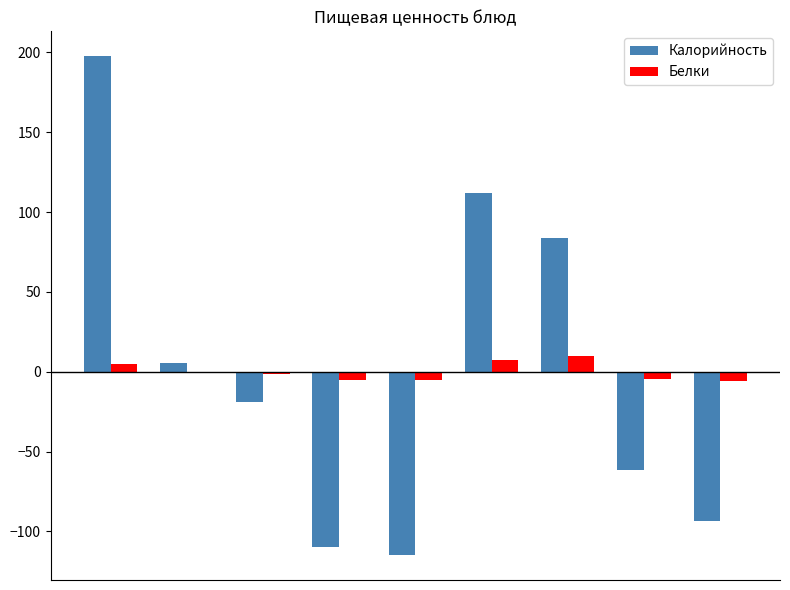

How many groups of bars are there?

9